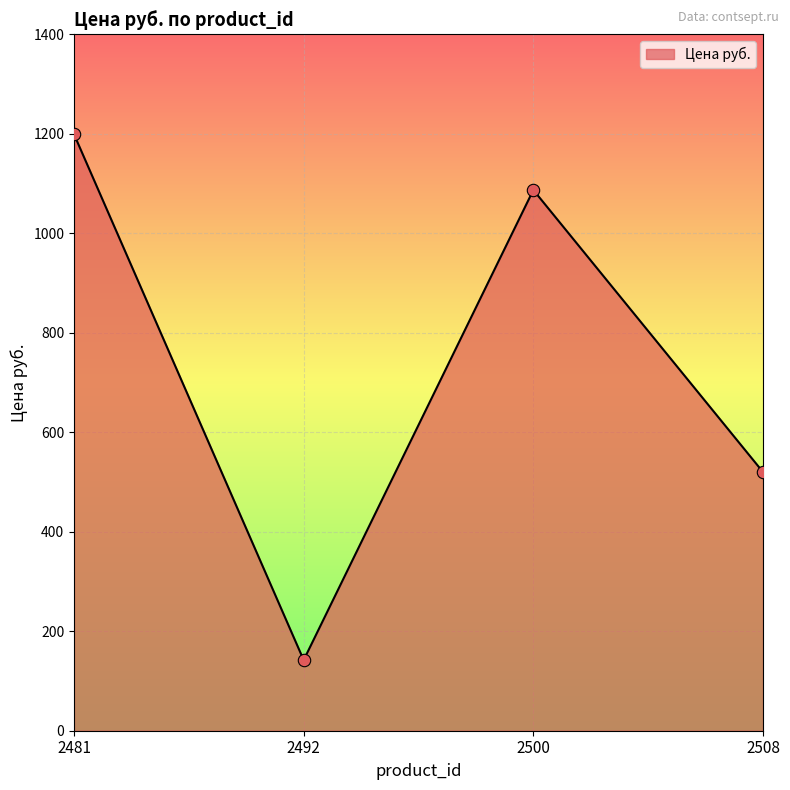

What is the change in value from 2481 to 2508?

-679